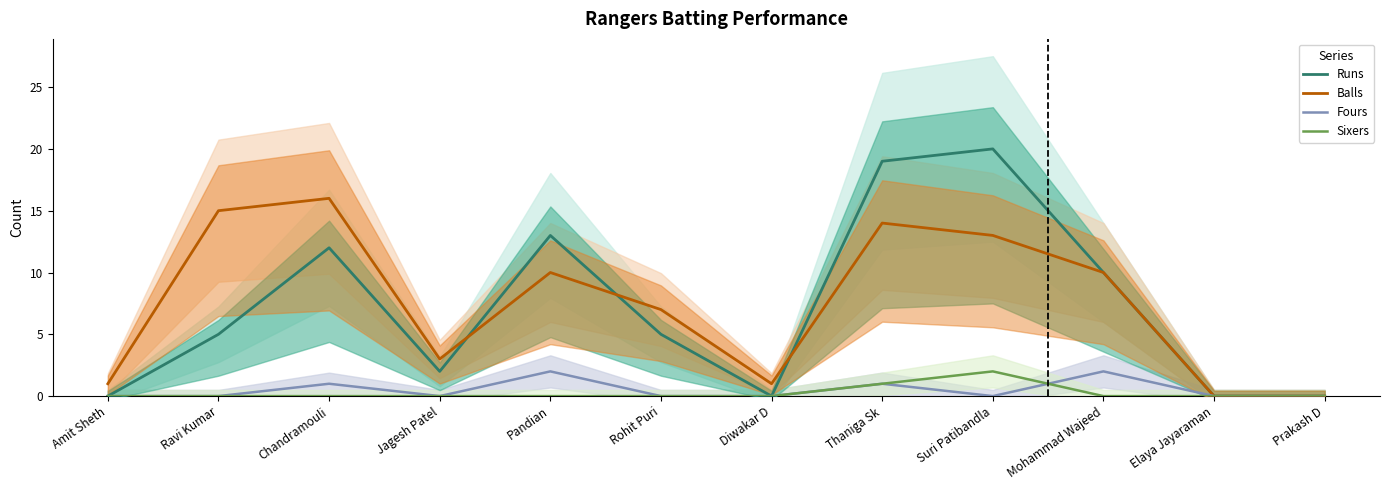

What is the label of the 6th point from the left?

Rohit Puri